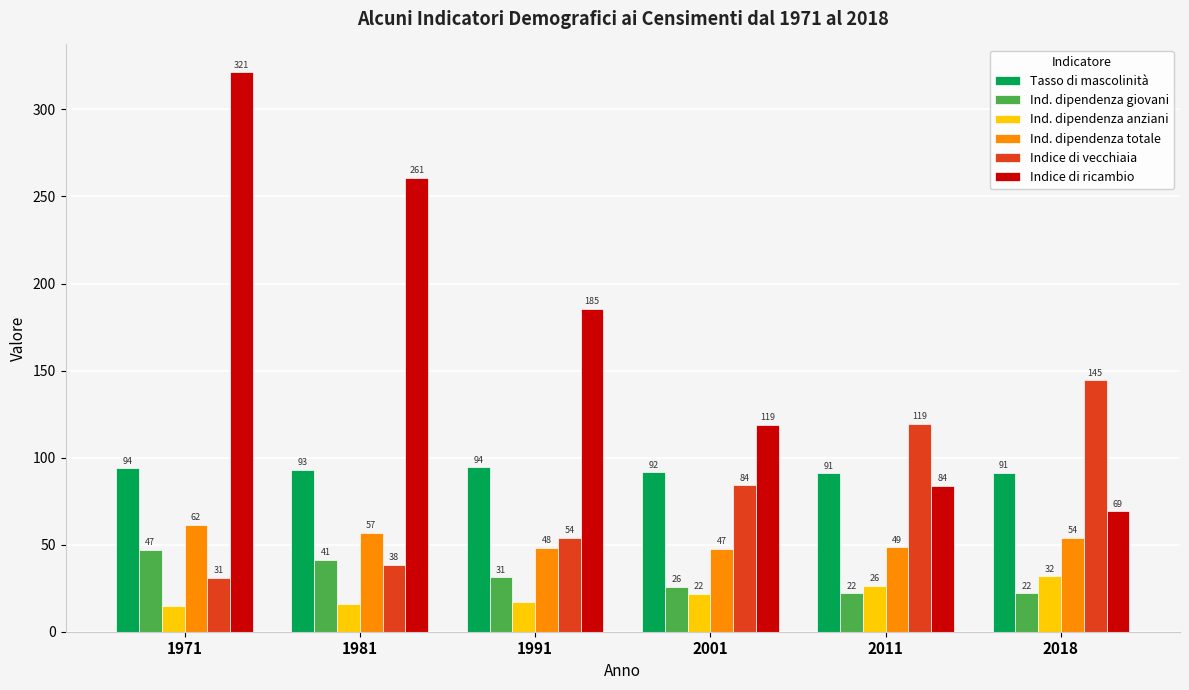

Are the bars grouped side by side (vs. stacked)?

Yes